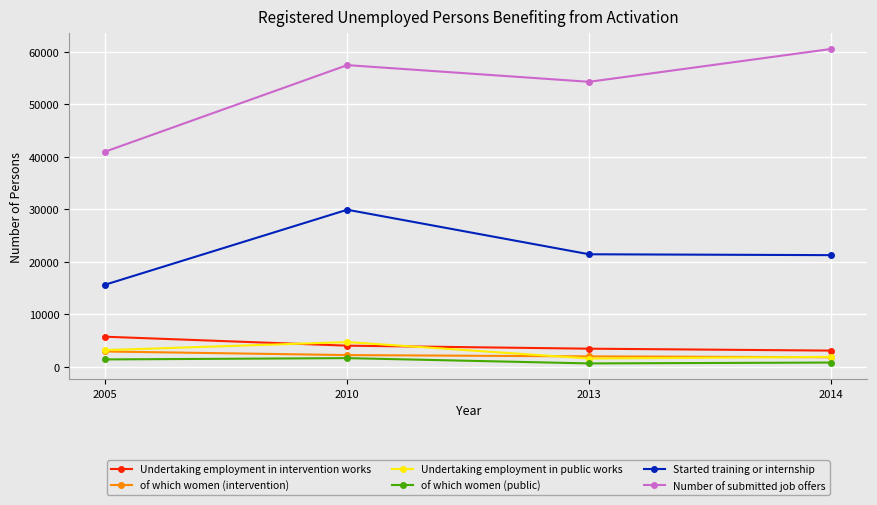

Is this an area chart (filled region under the line)?

No